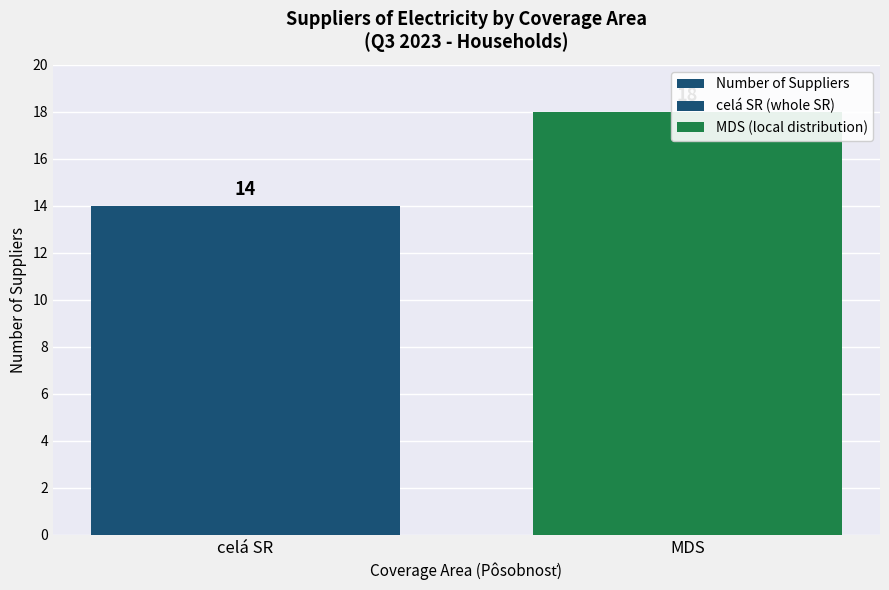

At which category does the chart reach its minimum across all series?

celá SR